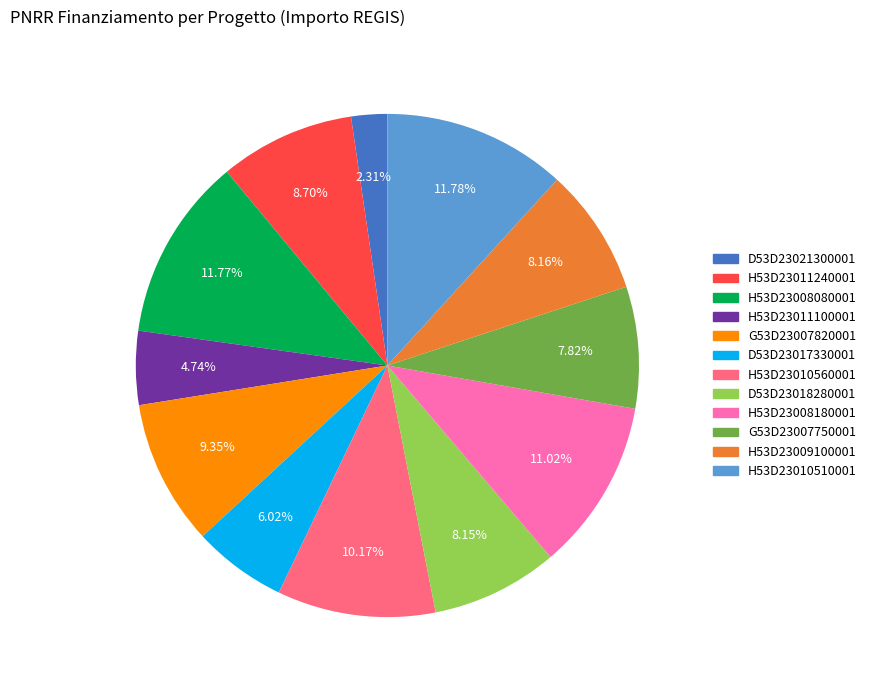

Is there a majority slice in this chart?

No